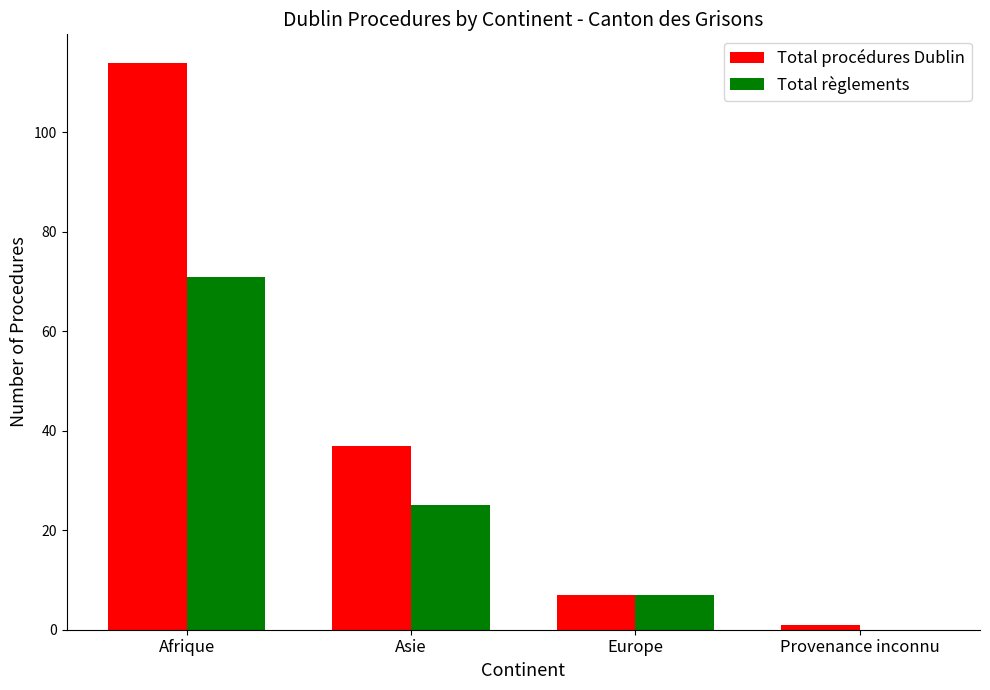

What is the sum of all Total règlements values?

103